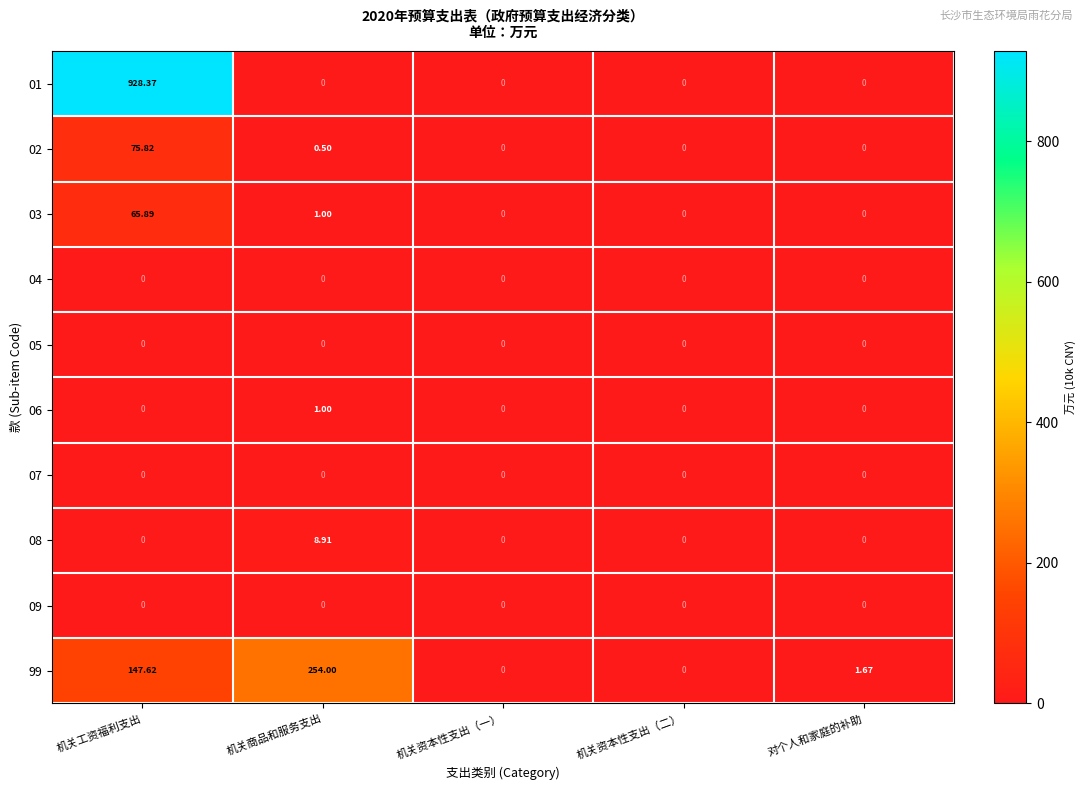

Which label corresponds to the largest value in the chart?

机关工资福利支出